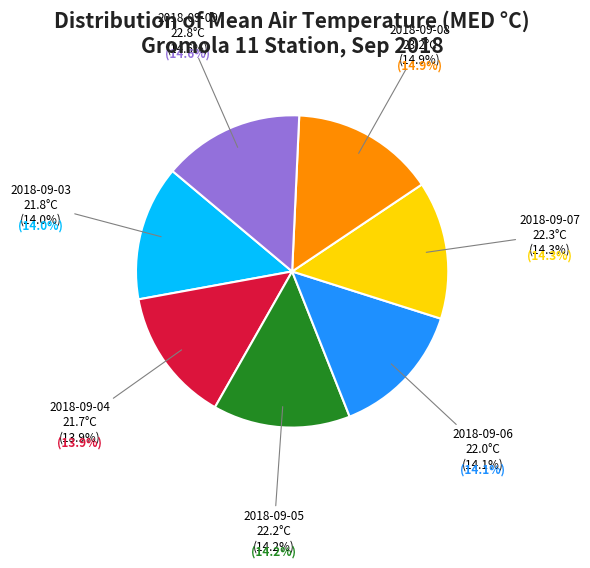

How many slices are in this pie chart?

7